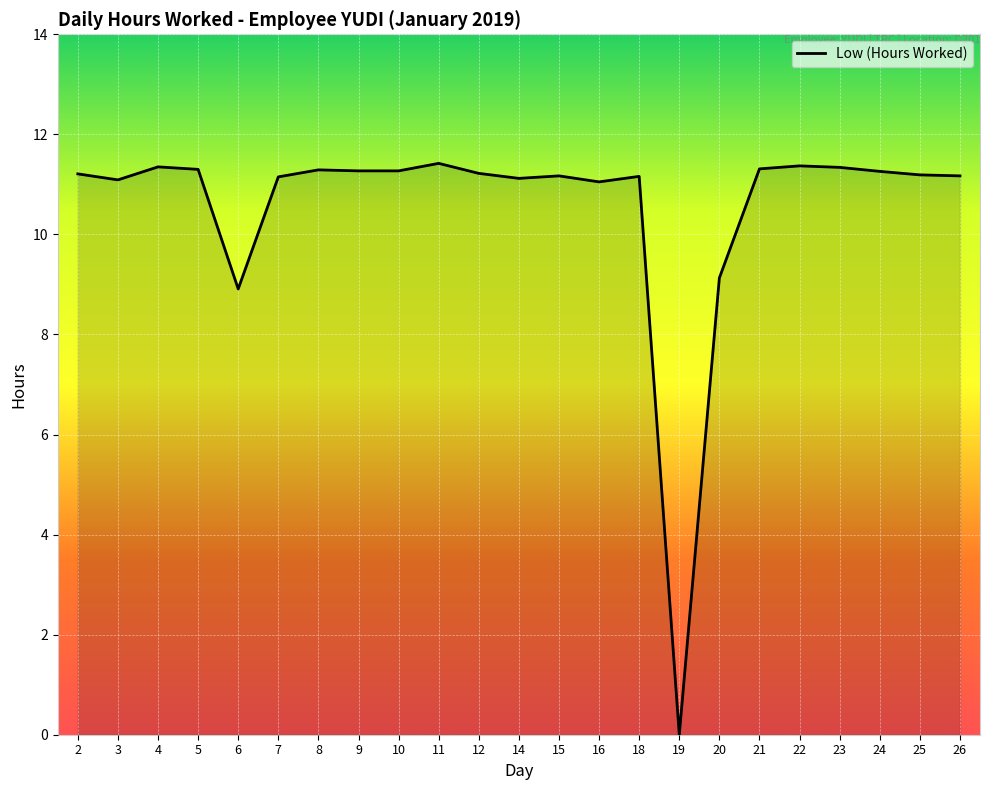

At which category does the chart reach its minimum across all series?

19